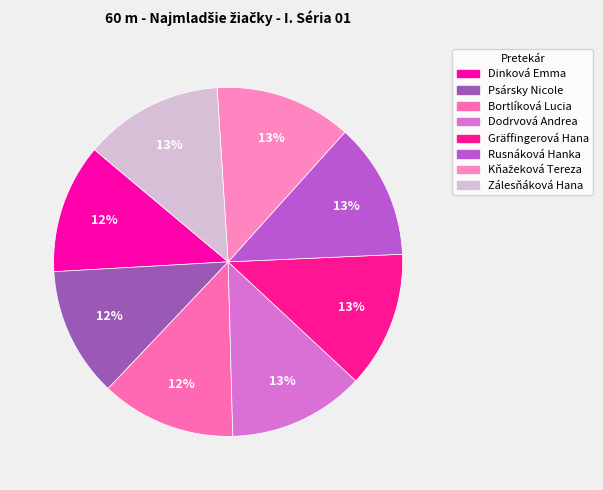

To the nearest percent, what portion does Gräffingerová Hana represent?

13%